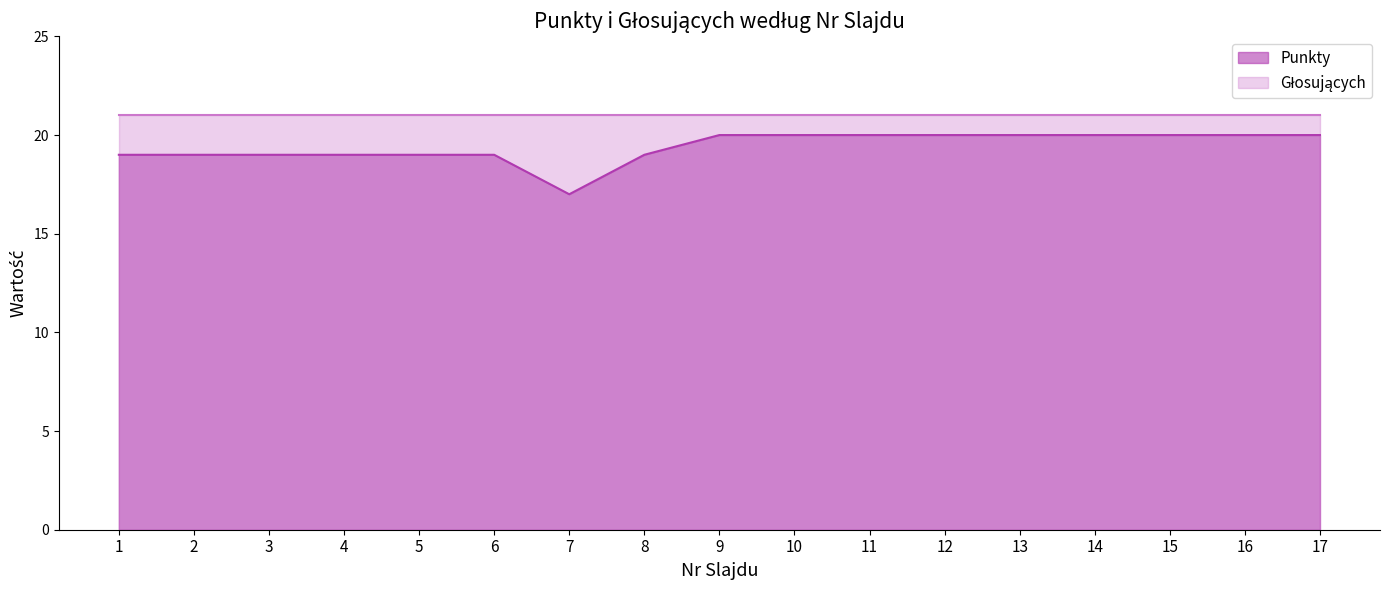

Does the chart display data point markers on the line(s)?

No